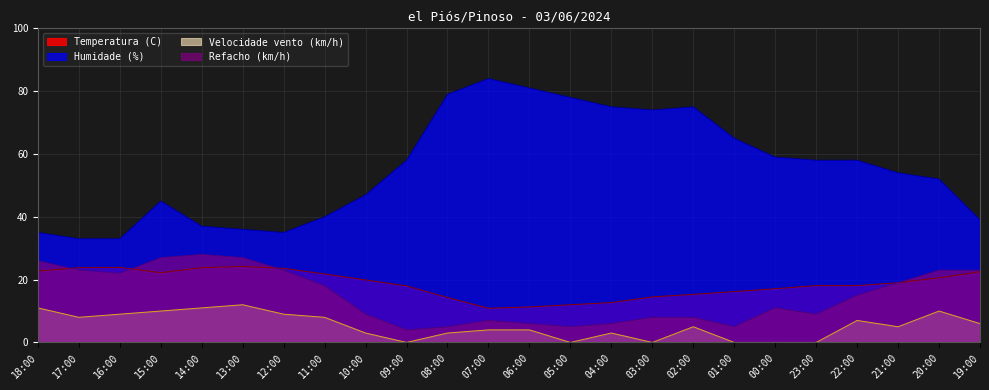

What is the label of the 4th point from the right?

22:00